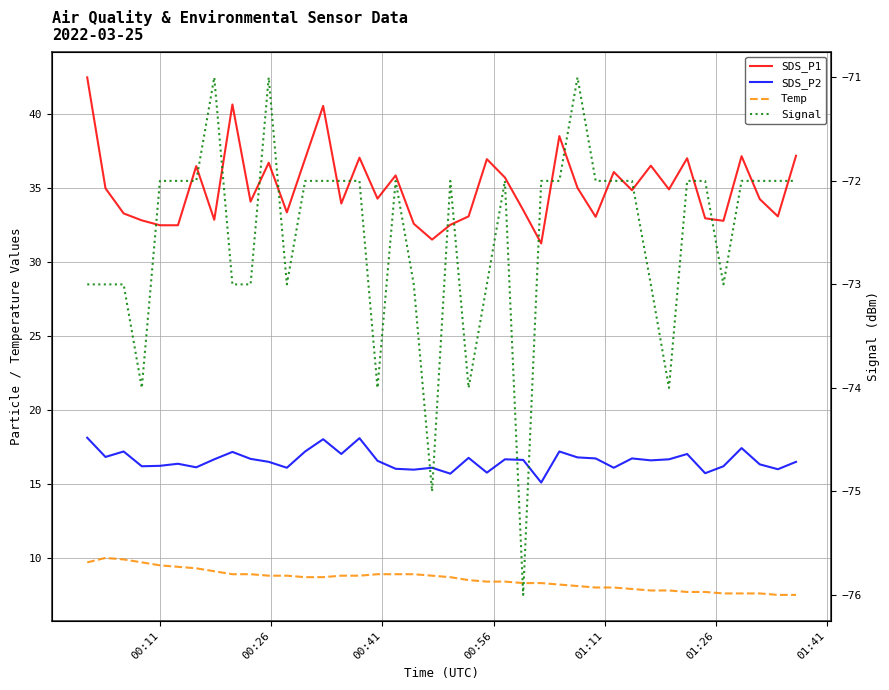

True or false: Temp has a value of 5.8 at 10.

False